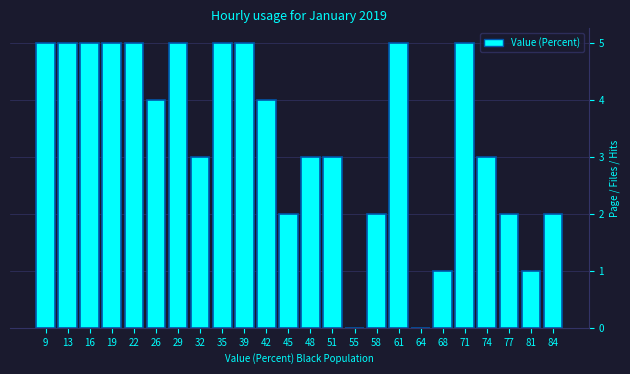

Reading right to left, extract all data points from this chart.

84=2	81=1	77=2	74=3	71=5	68=1	64=0	61=5	58=2	55=0	51=3	48=3	45=2	42=4	39=5	35=5	32=3	29=5	26=4	22=5	19=5	16=5	13=5	9=5